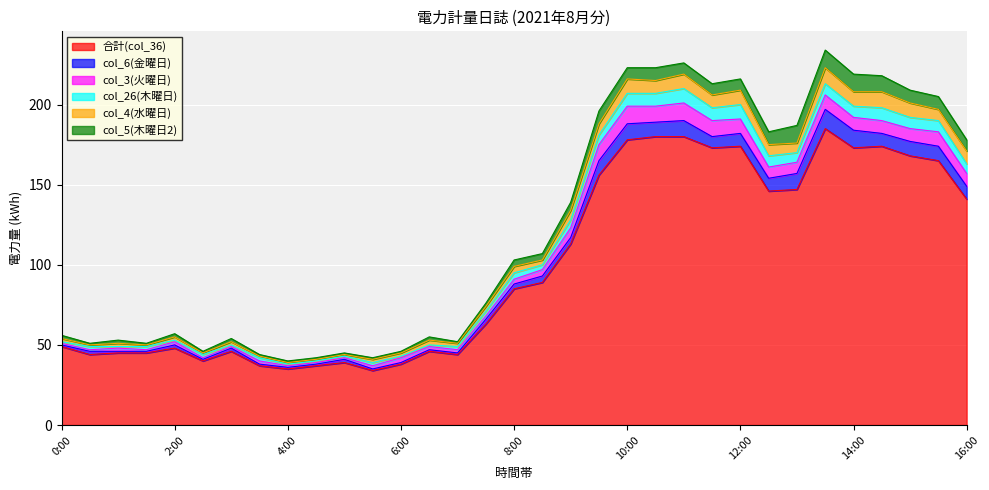

True or false: col_6(金曜日) has a value of 9 at 15:30.

True